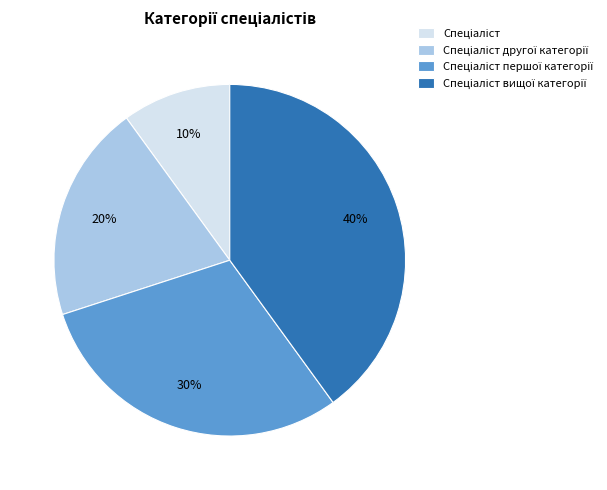

Is there any slice that represents more than half of the pie?

No